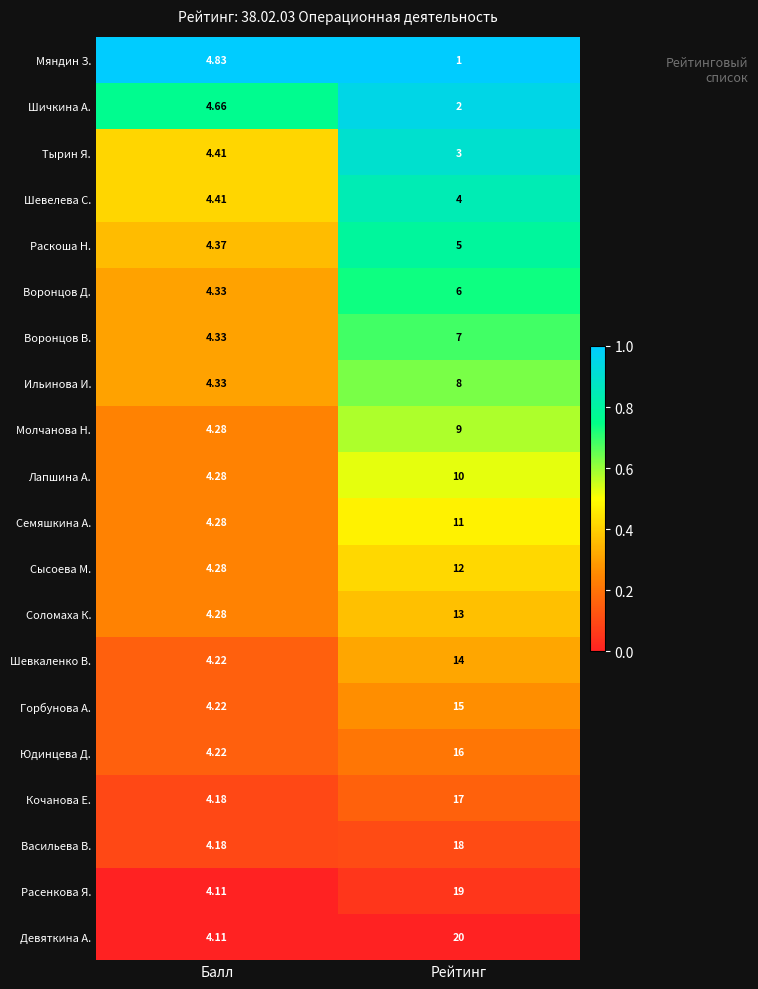

At which label is Ильинова И. closest to 6?

Балл